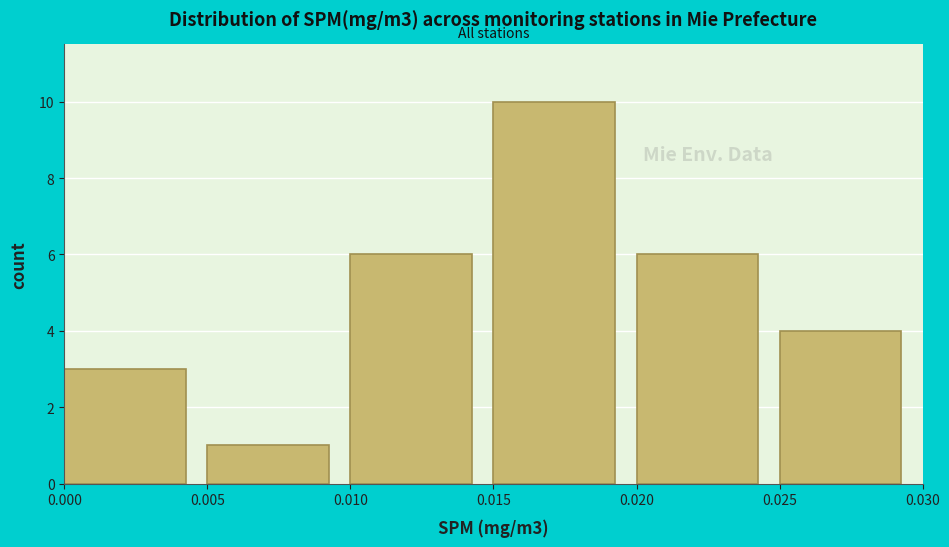

What is the height of the bar covering 0.015 to 0.020 on the x-axis? The values are not printed on the chart, so give them approximately, as read against the axis.

10